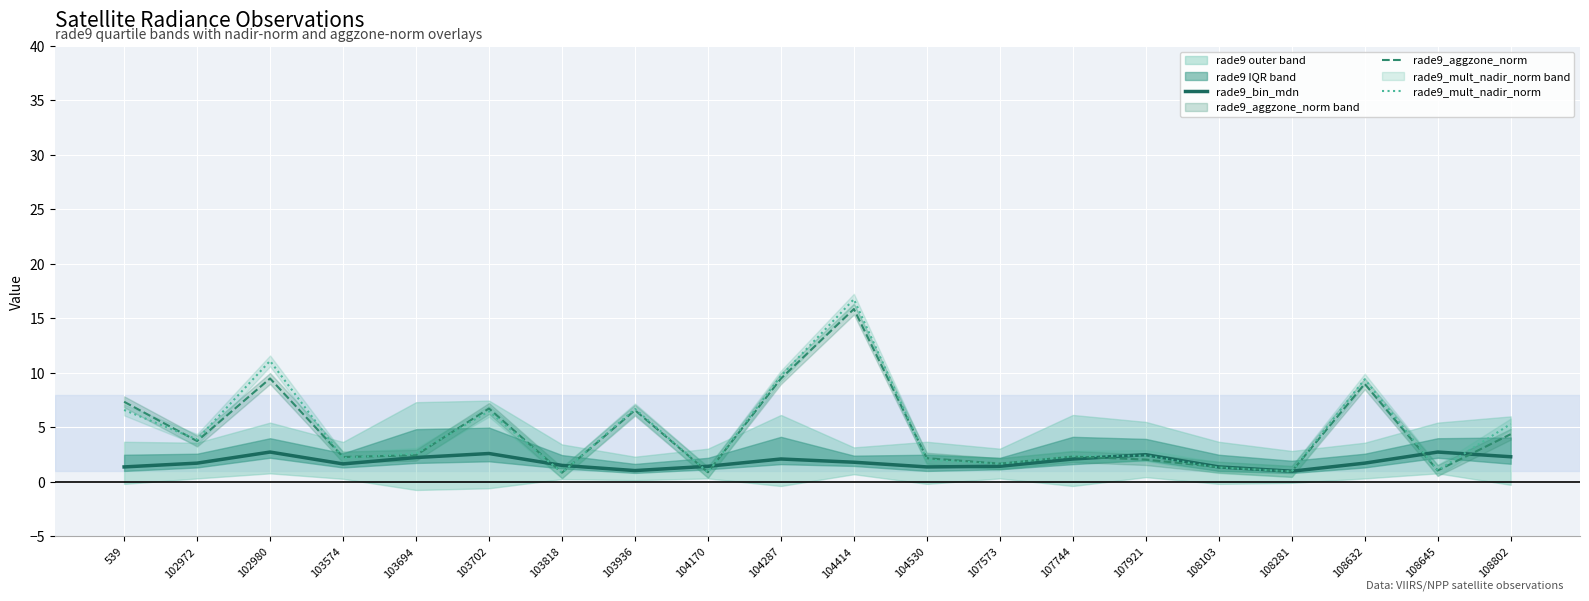

What is the average value of the rade9_bin_mdn series?

1.8